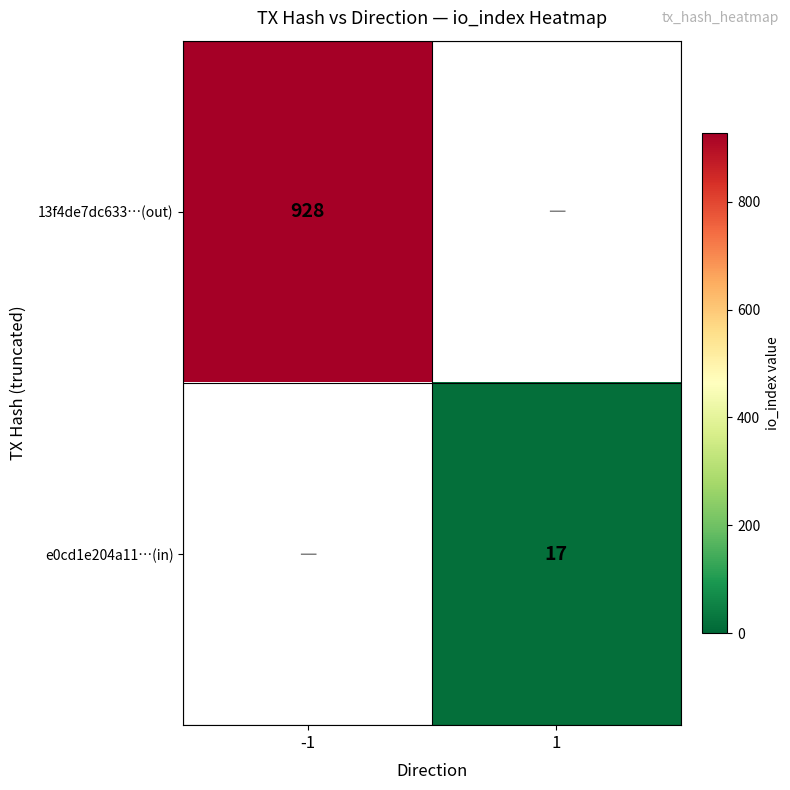

At how many categories does at least one series exceed 627?

1